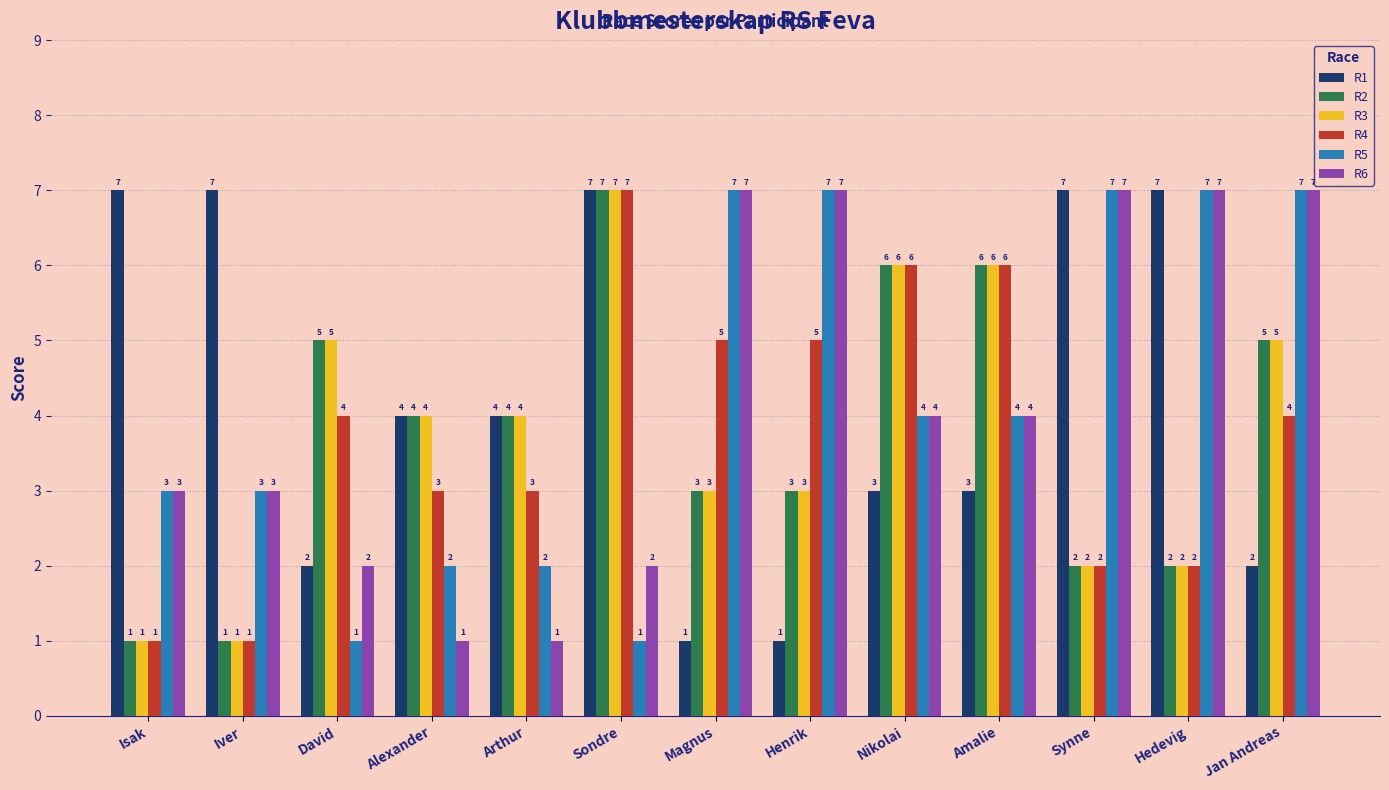

What is the greatest value displayed?

7